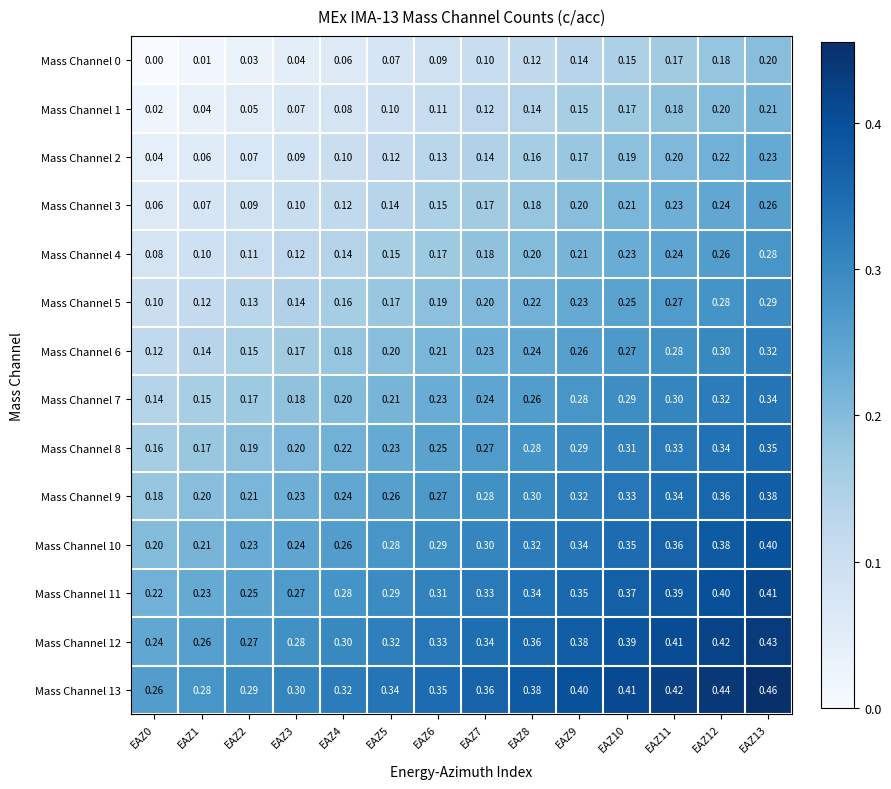

Is the value of Mass Channel 6 at EAZ13 greater than the value of Mass Channel 10 at EAZ2?

Yes